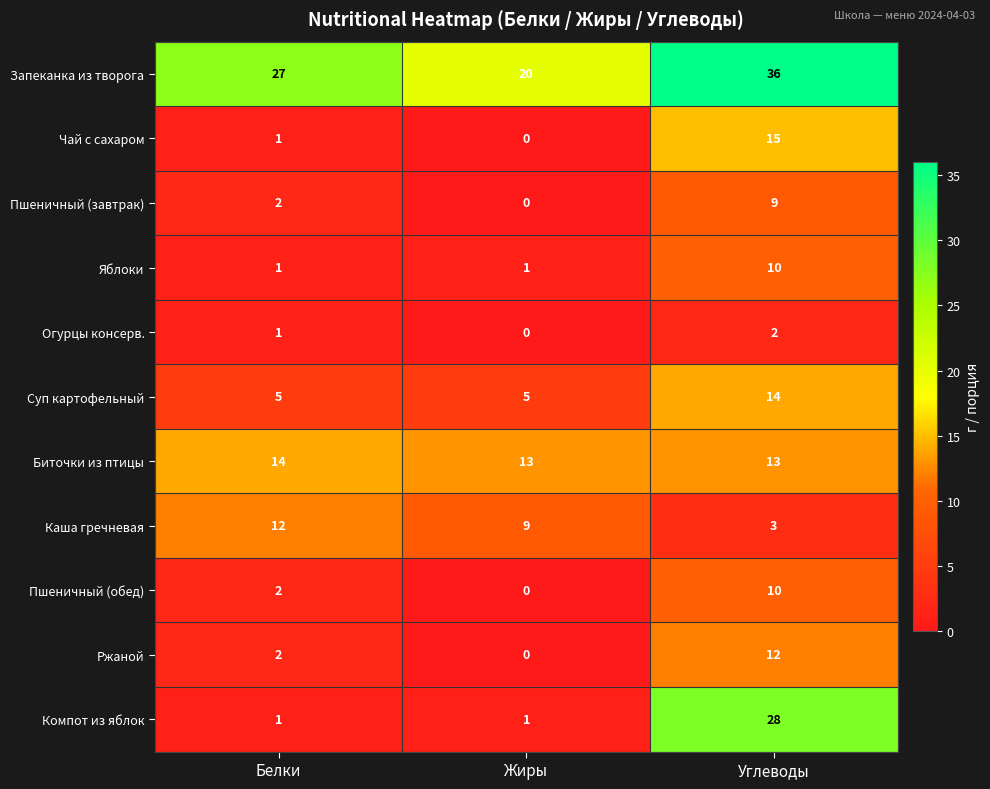

What is the difference between the Компот из яблок values at Белки and Углеводы?

27